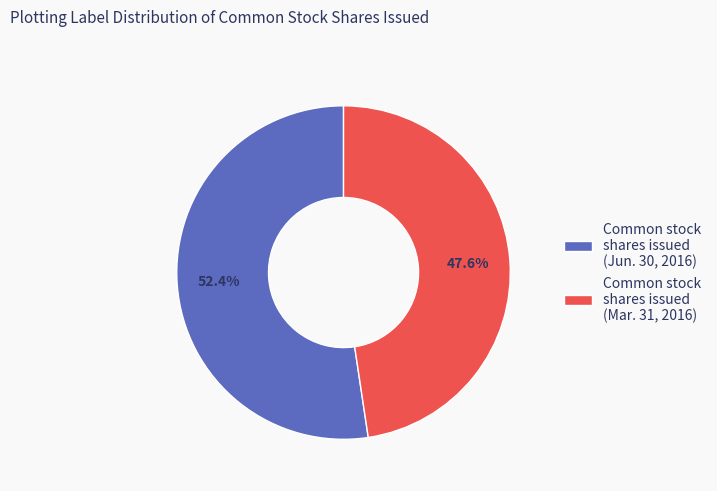

Which category accounts for the majority?

Common stock shares issued (Jun. 30, 2016)